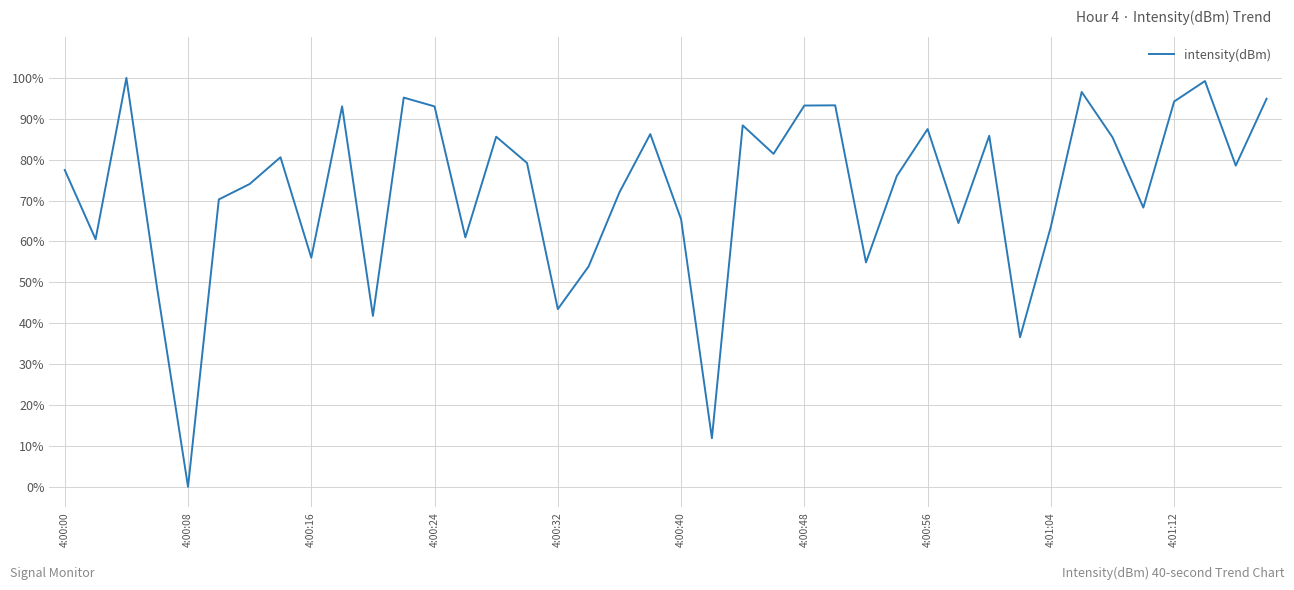

What is the difference between the maximum and minimum values?

100.0